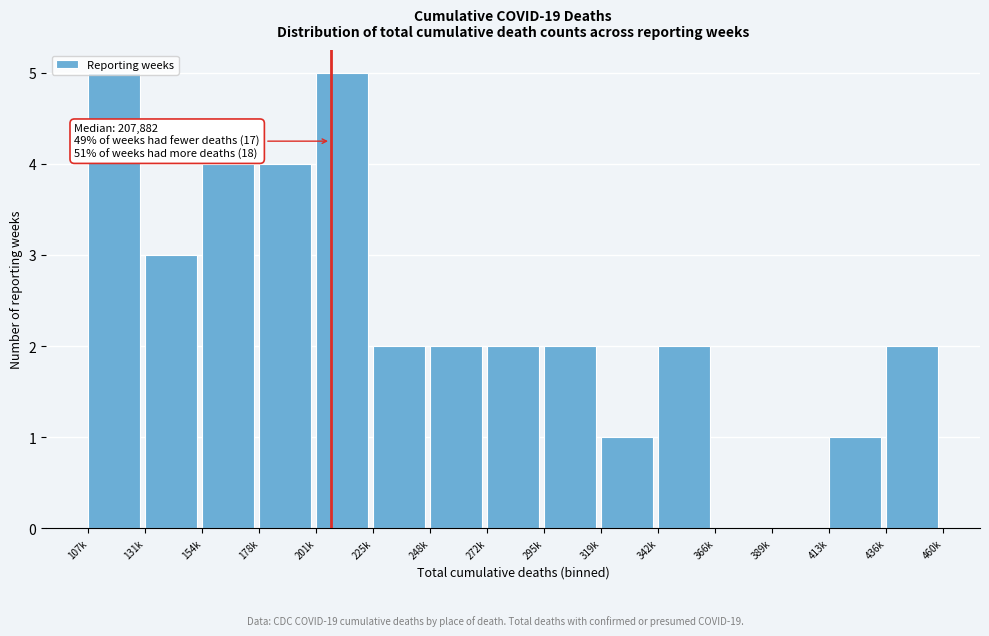

Which has a higher value, 154k or 248k?

154k